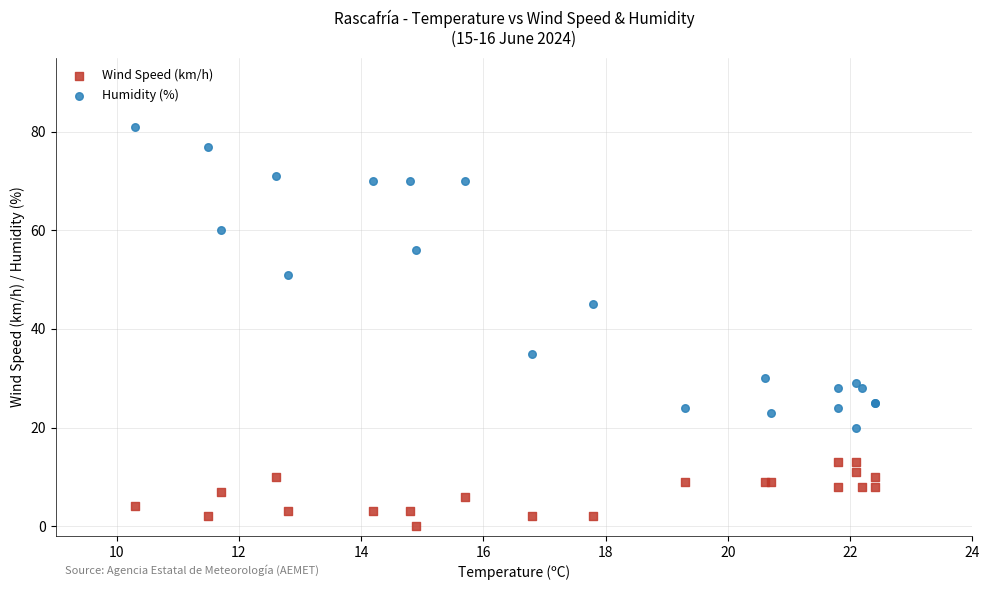

In the Humidity (%) series, what Y value is closest to 50?

51